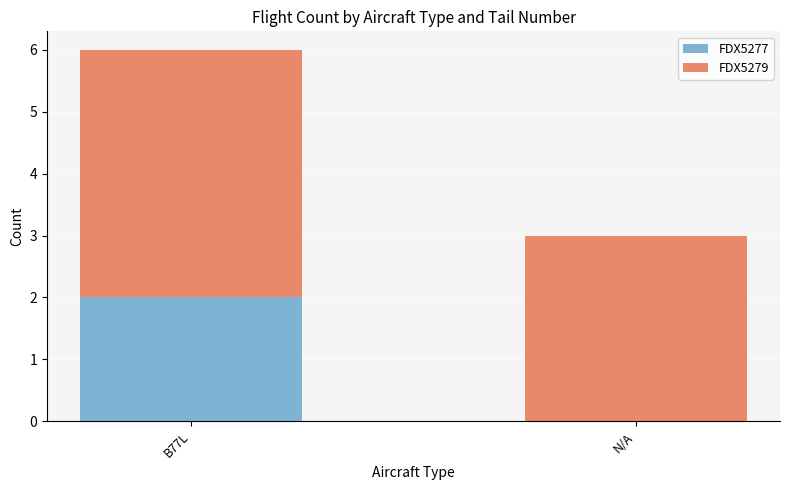

At which category is the sum across all series the highest?

B77L